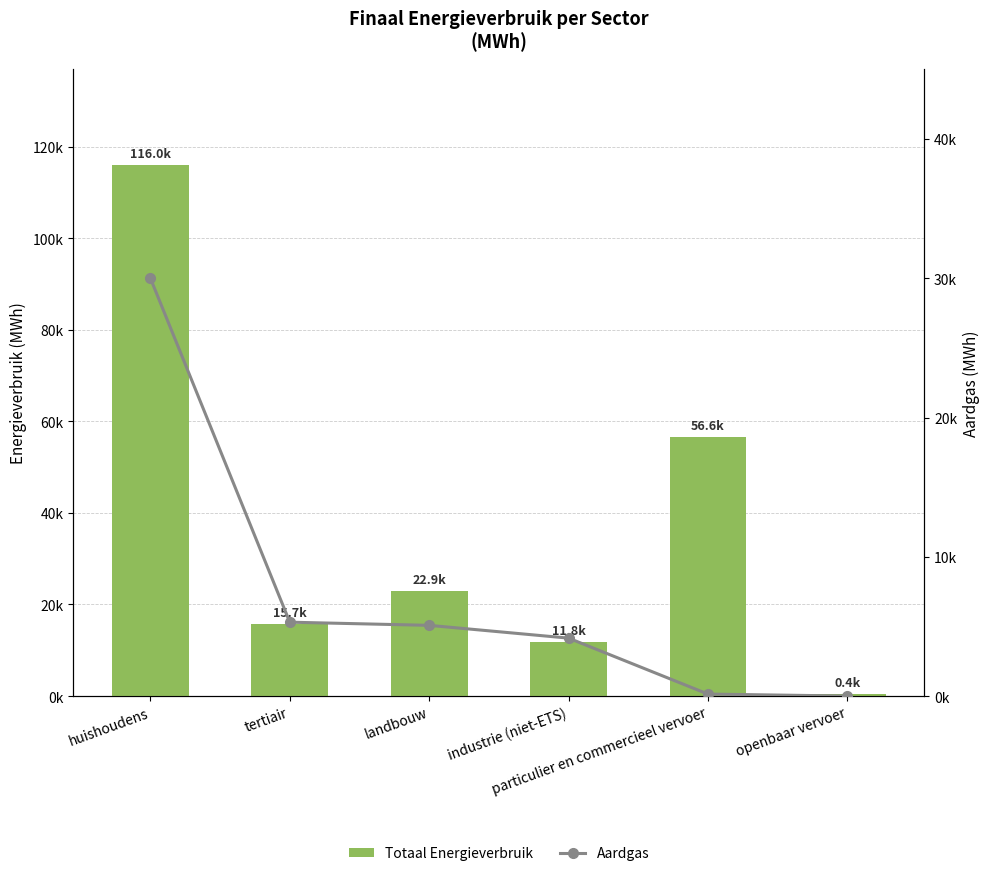

What is the total value across all series at tertiair?

20997.0